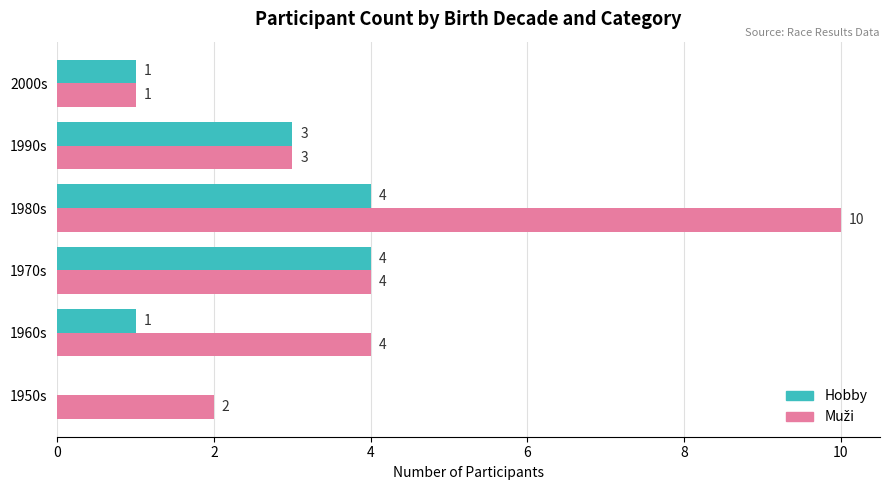

At which category is the sum across all series the highest?

1980s